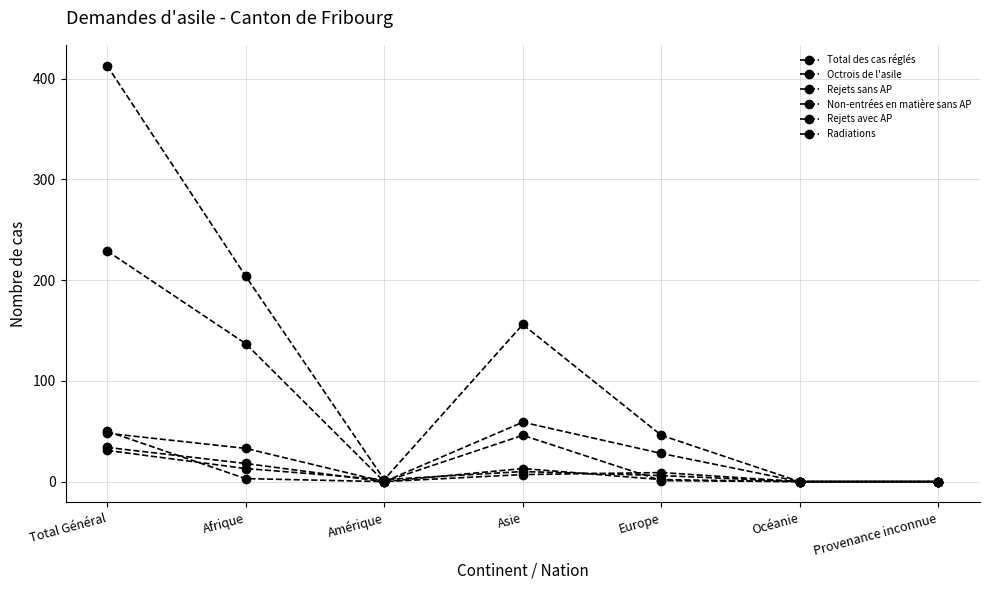

How many lines are shown in the chart?

6